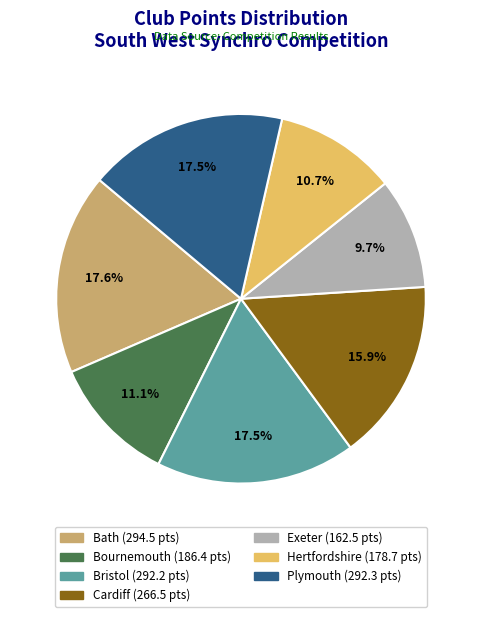

Count the number of slices in the pie.

7